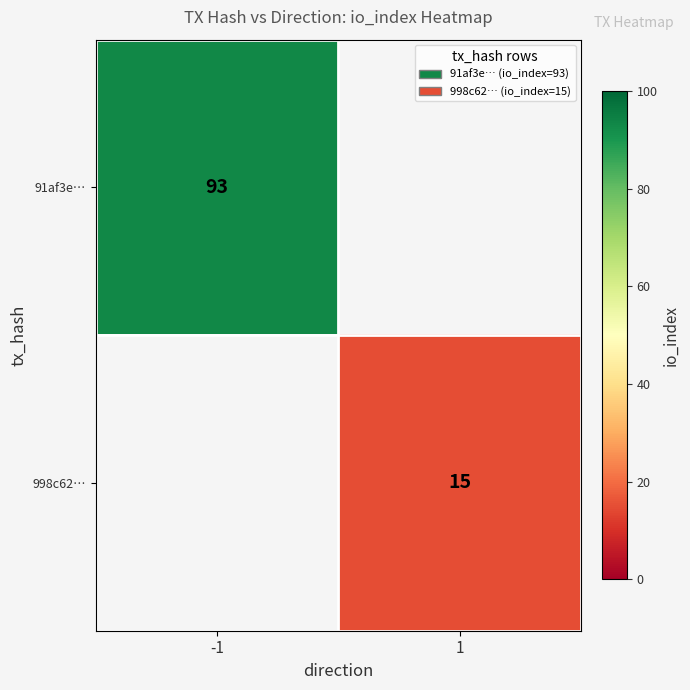

True or false: 91af3e… has a value of 93 at -1.

True